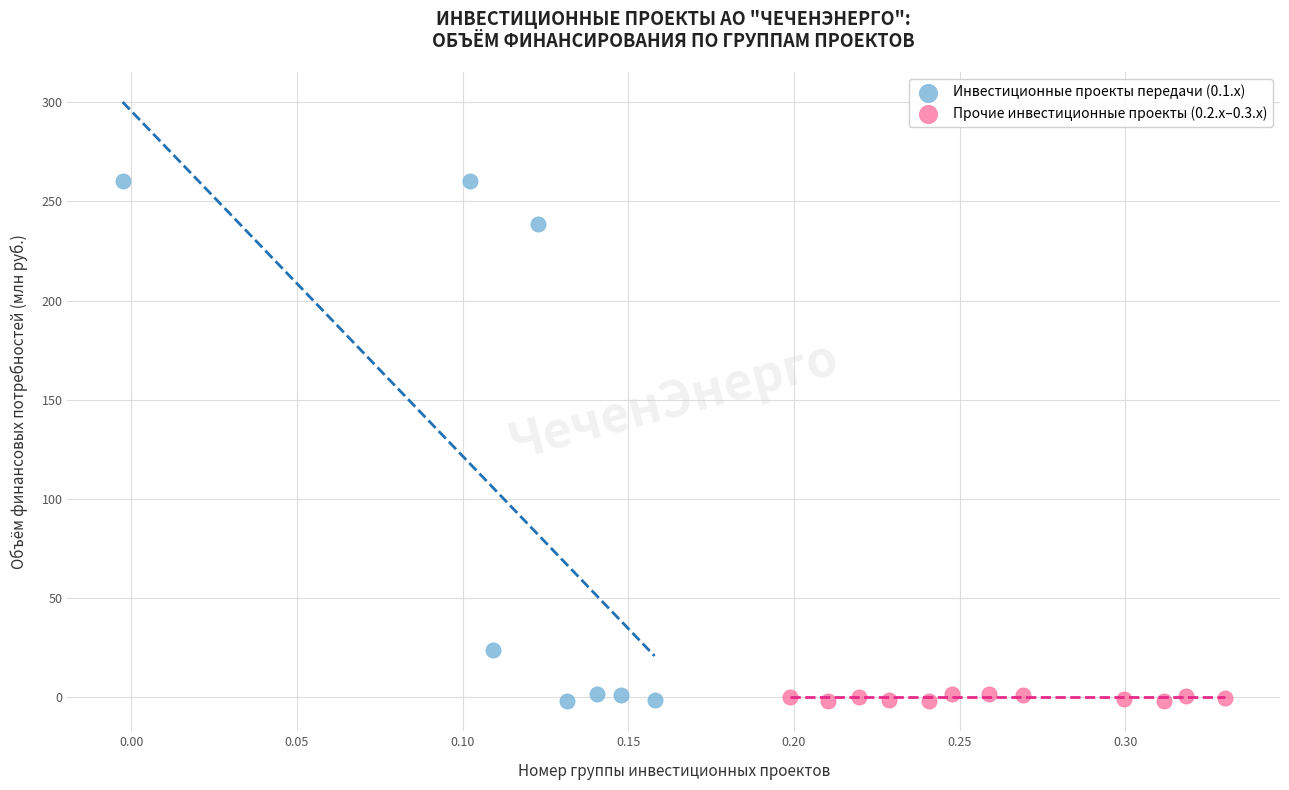

Which series has the largest Y range (max minus min)?

Инвестиционные проекты передачи (0.1.x)